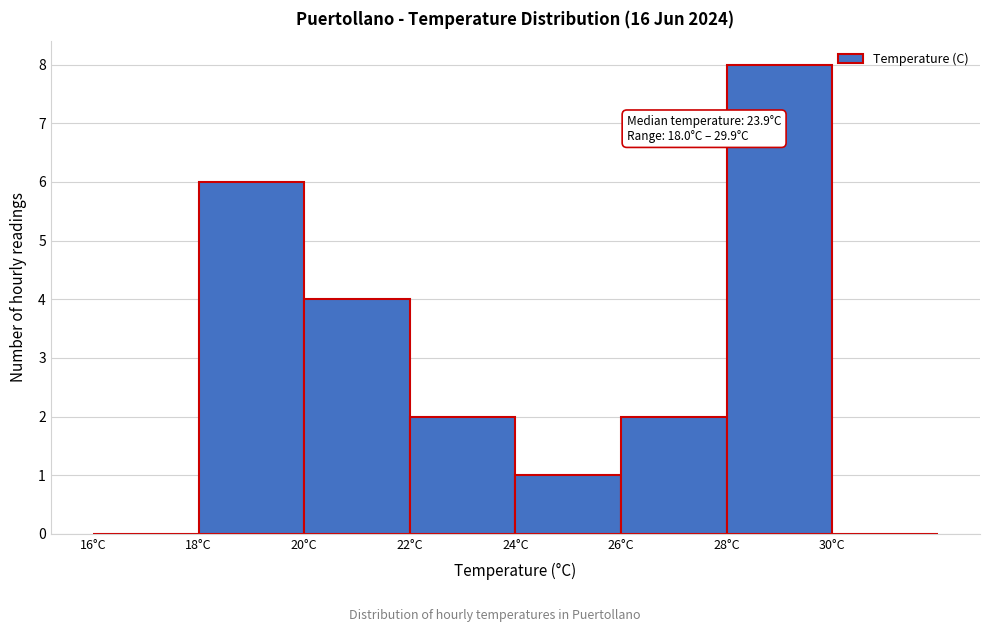

Over which range of the x-axis is the bar tallest?

28 to 30